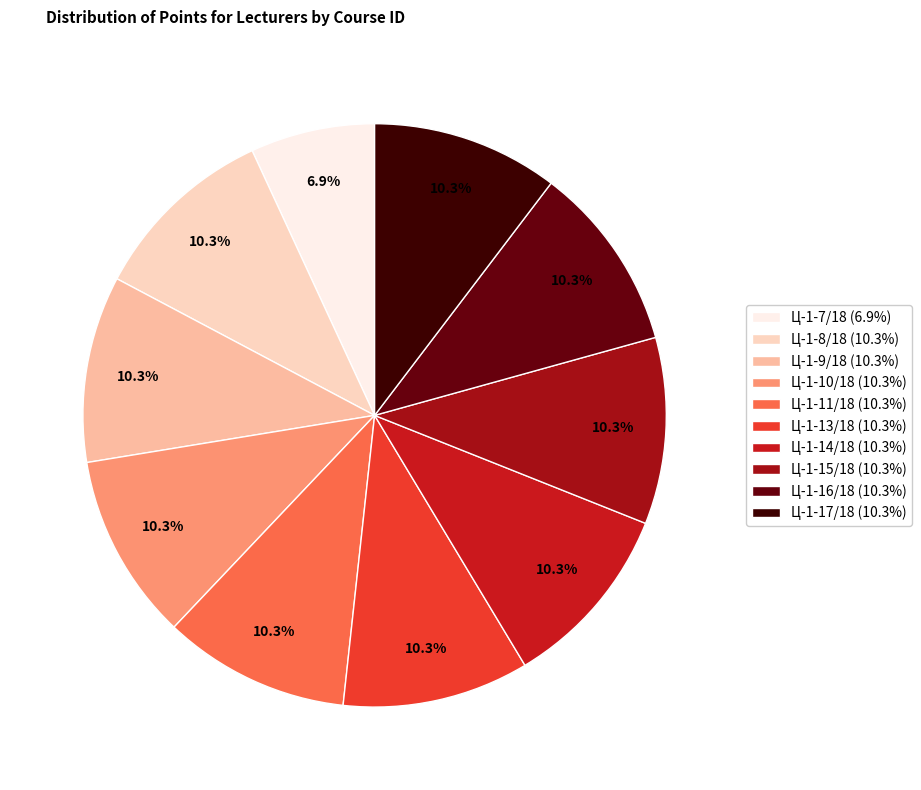

What is the smallest slice in the pie chart?

Ц-1-7/18